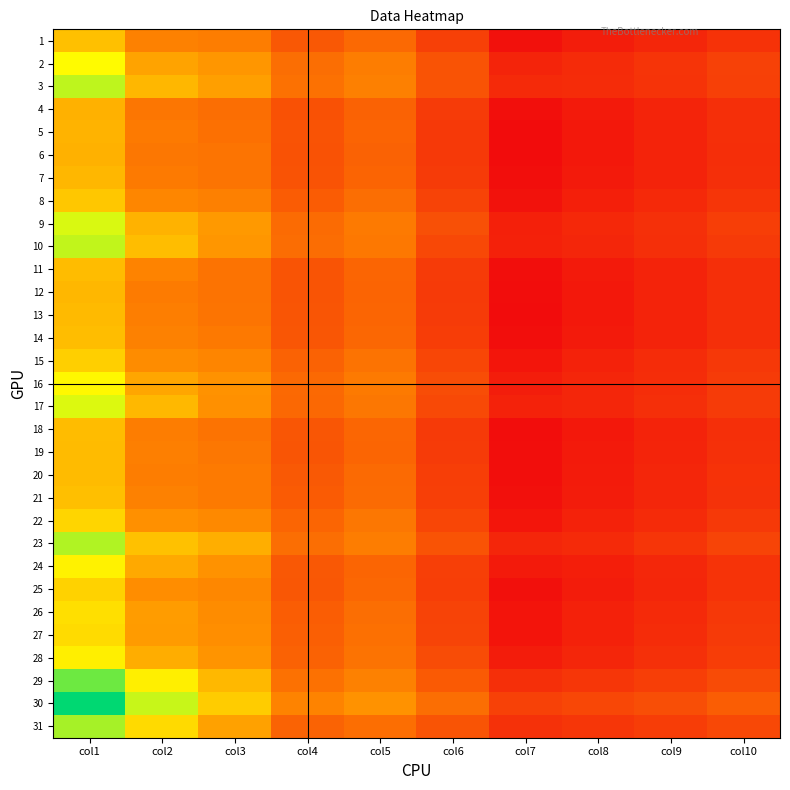

Rank the series by their maximum value, from lowest to highest.

6, 4, 5, 12, 7, 13, 20, 19, 11, 18, 14, 21, 1, 8, 15, 25, 22, 27, 26, 28, 24, 16, 2, 17, 9, 10, 3, 23, 31, 29, 30